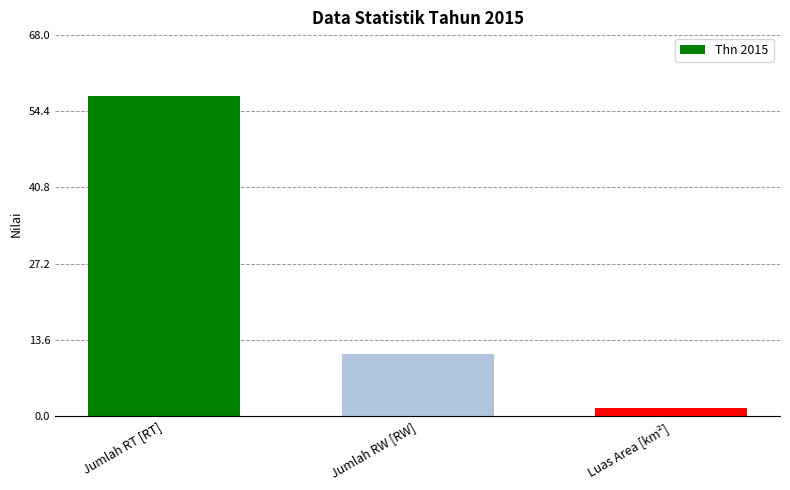

What is the difference between the maximum and minimum values?

55.5